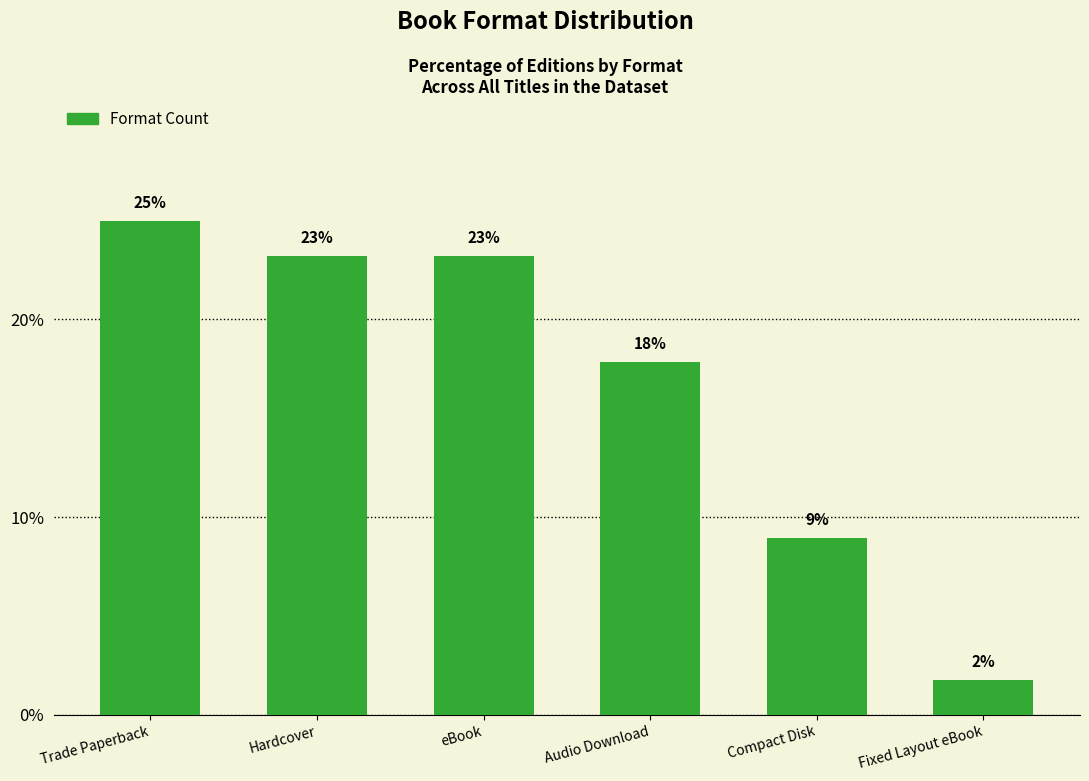

How many bars are there in total?

6